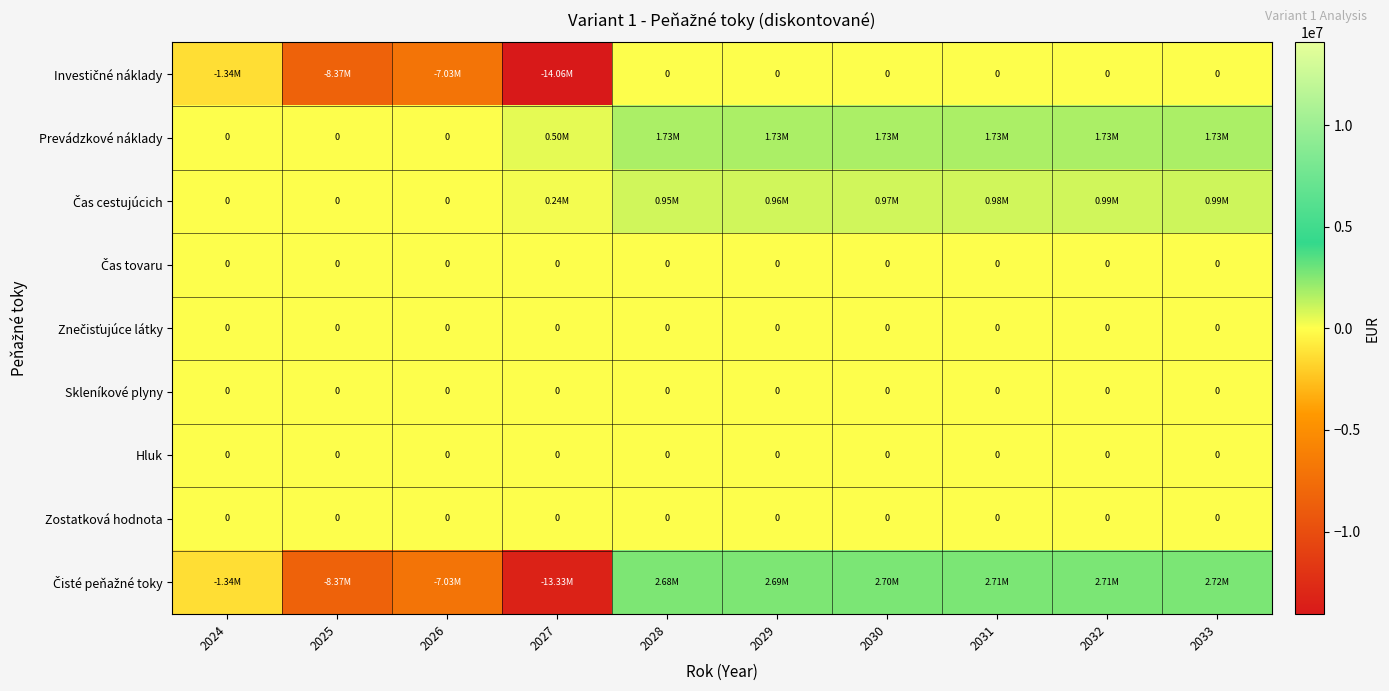

What is the sum of all Čas cestujúcich values?

6087021.9